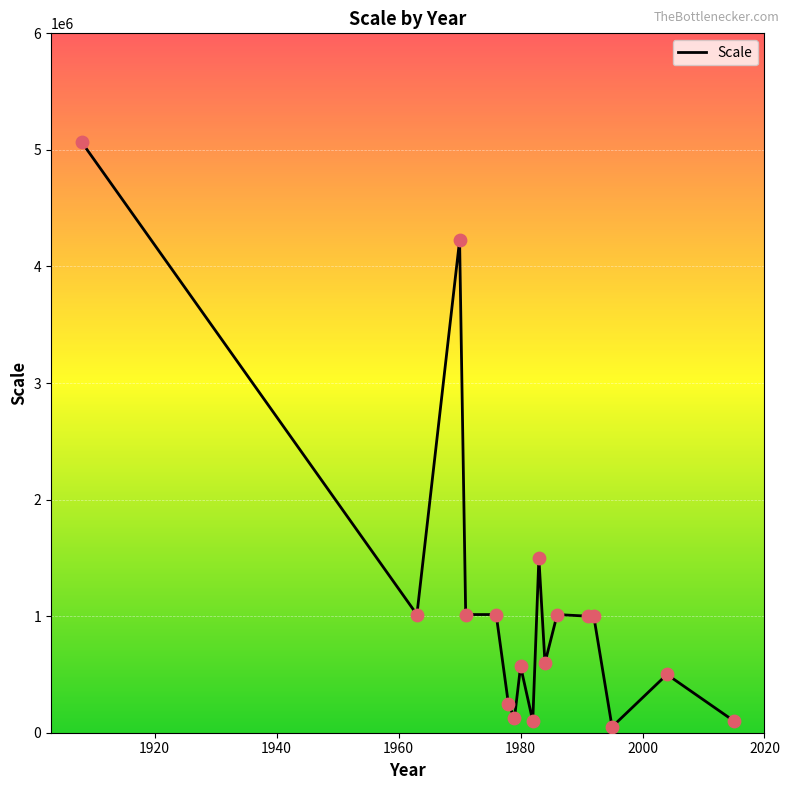

What is the maximum value shown in the chart?

5068800